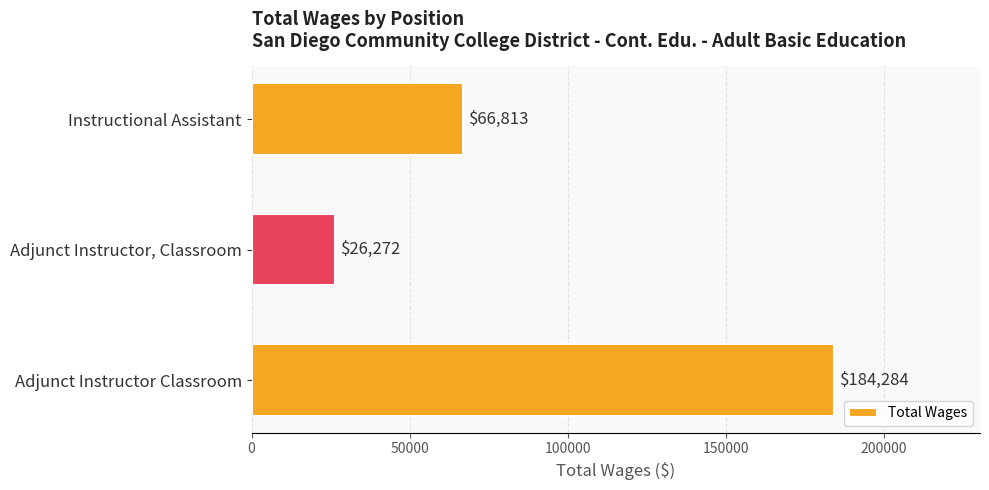

What is the difference between the second highest and minimum values?

40541